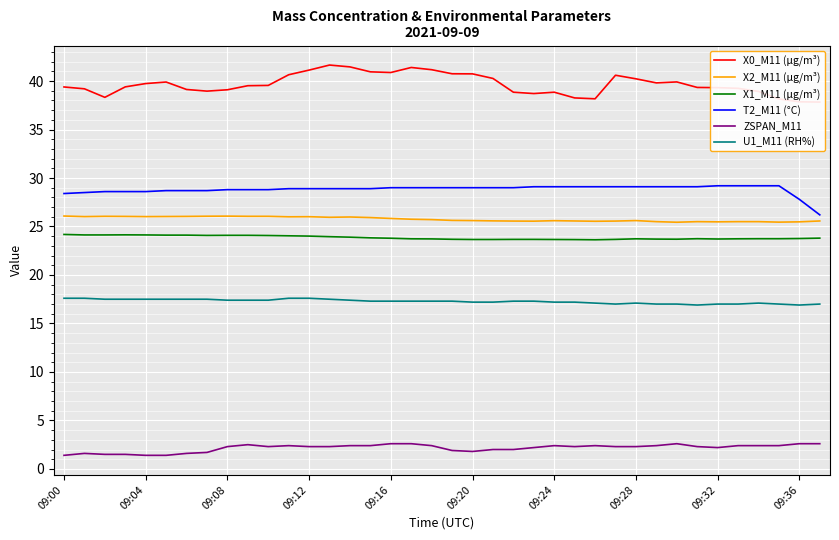

True or false: ZSPAN_M11 and X1_M11 (μg/m³) cross at least once.

False